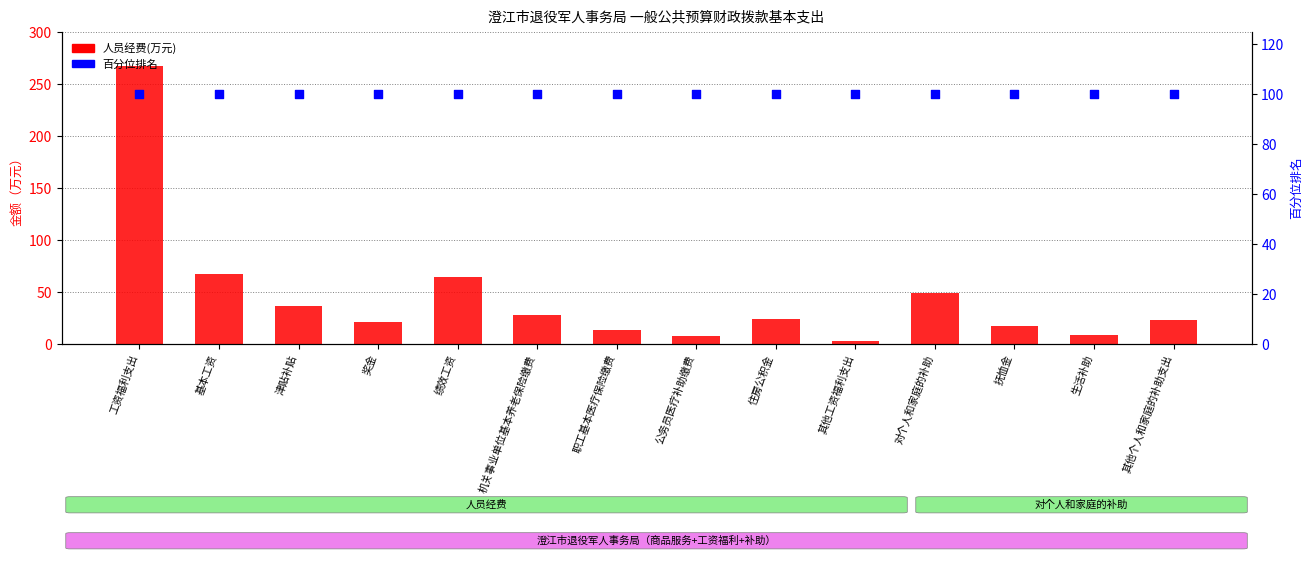

At how many categories does at least one series exceed 138?

1